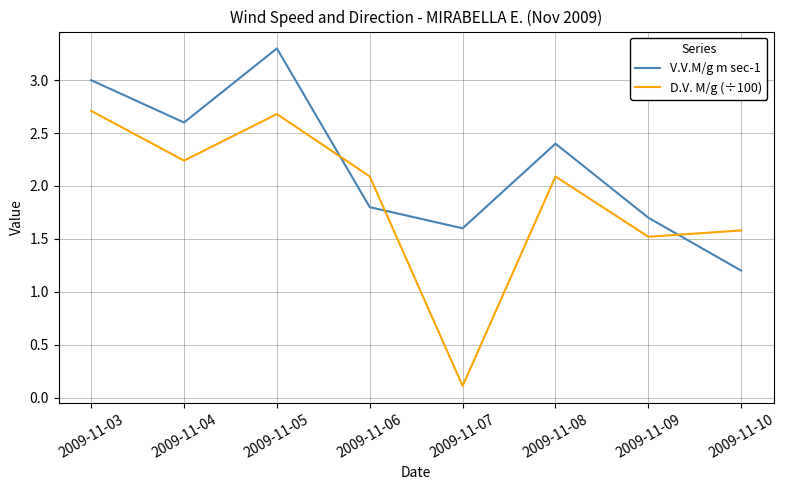

What value does the V.V.M/g m sec-1 series have at 2009-11-03?

3.0